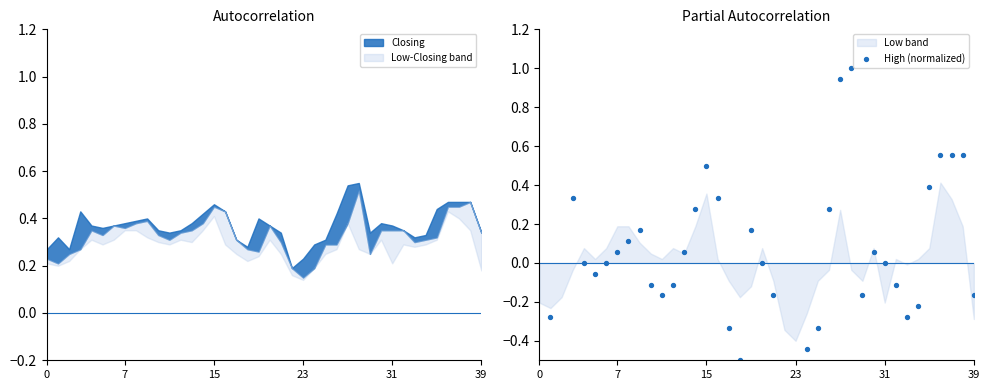

What is the change in value from 30 to 32?

-0.2